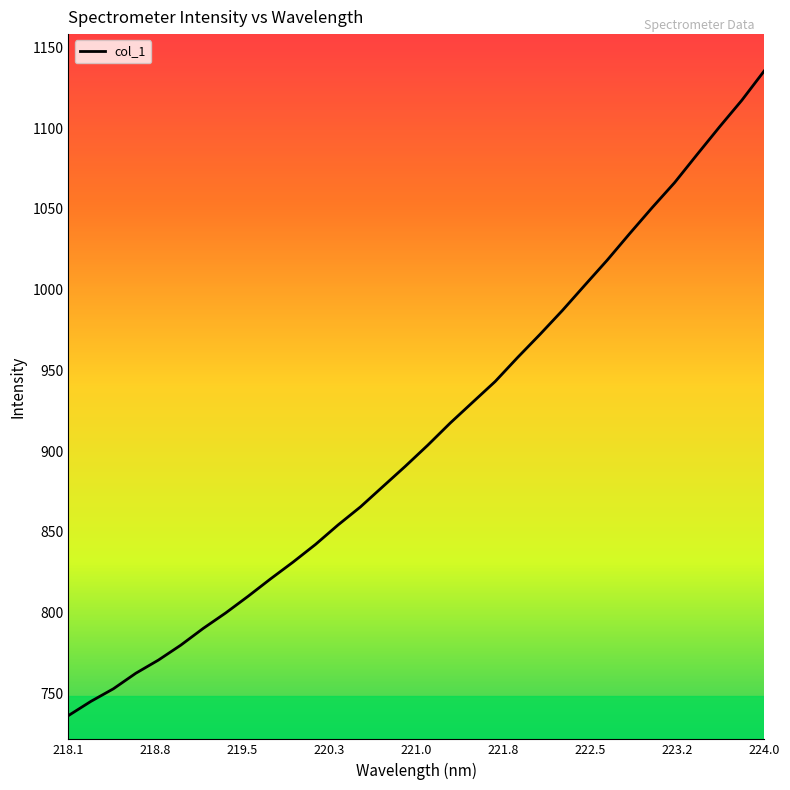

What is the greatest value displayed?

1135.6